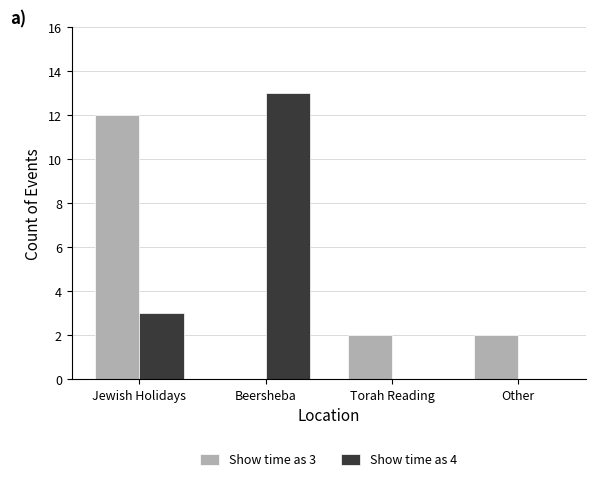

What is the total value across all series at Torah Reading?

2